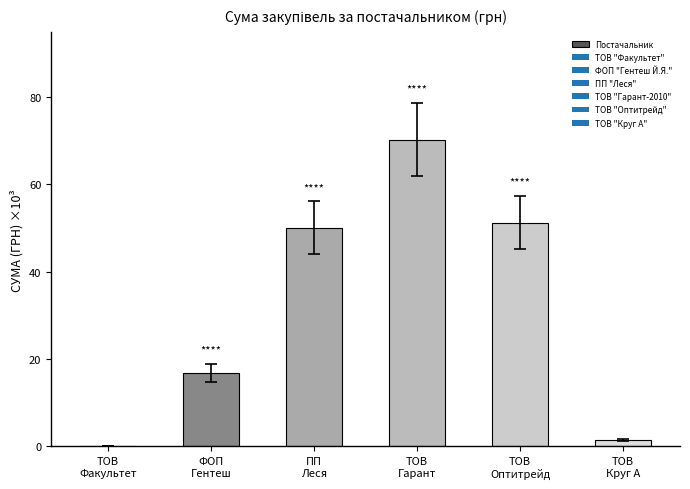

What is the sum of all values?

189.9